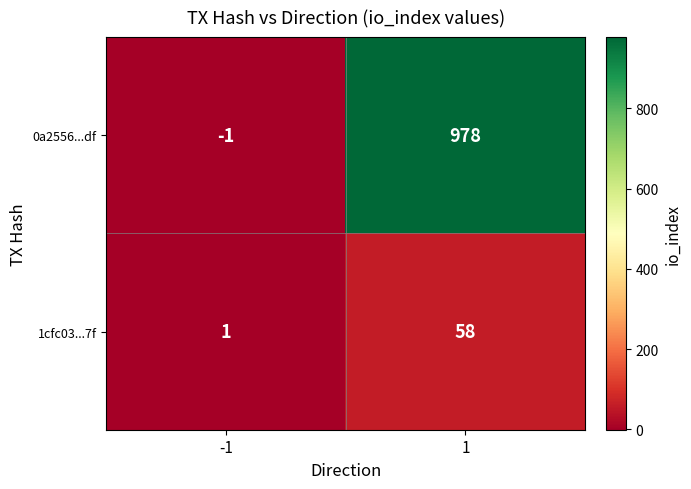

What is the maximum value shown in the chart?

978